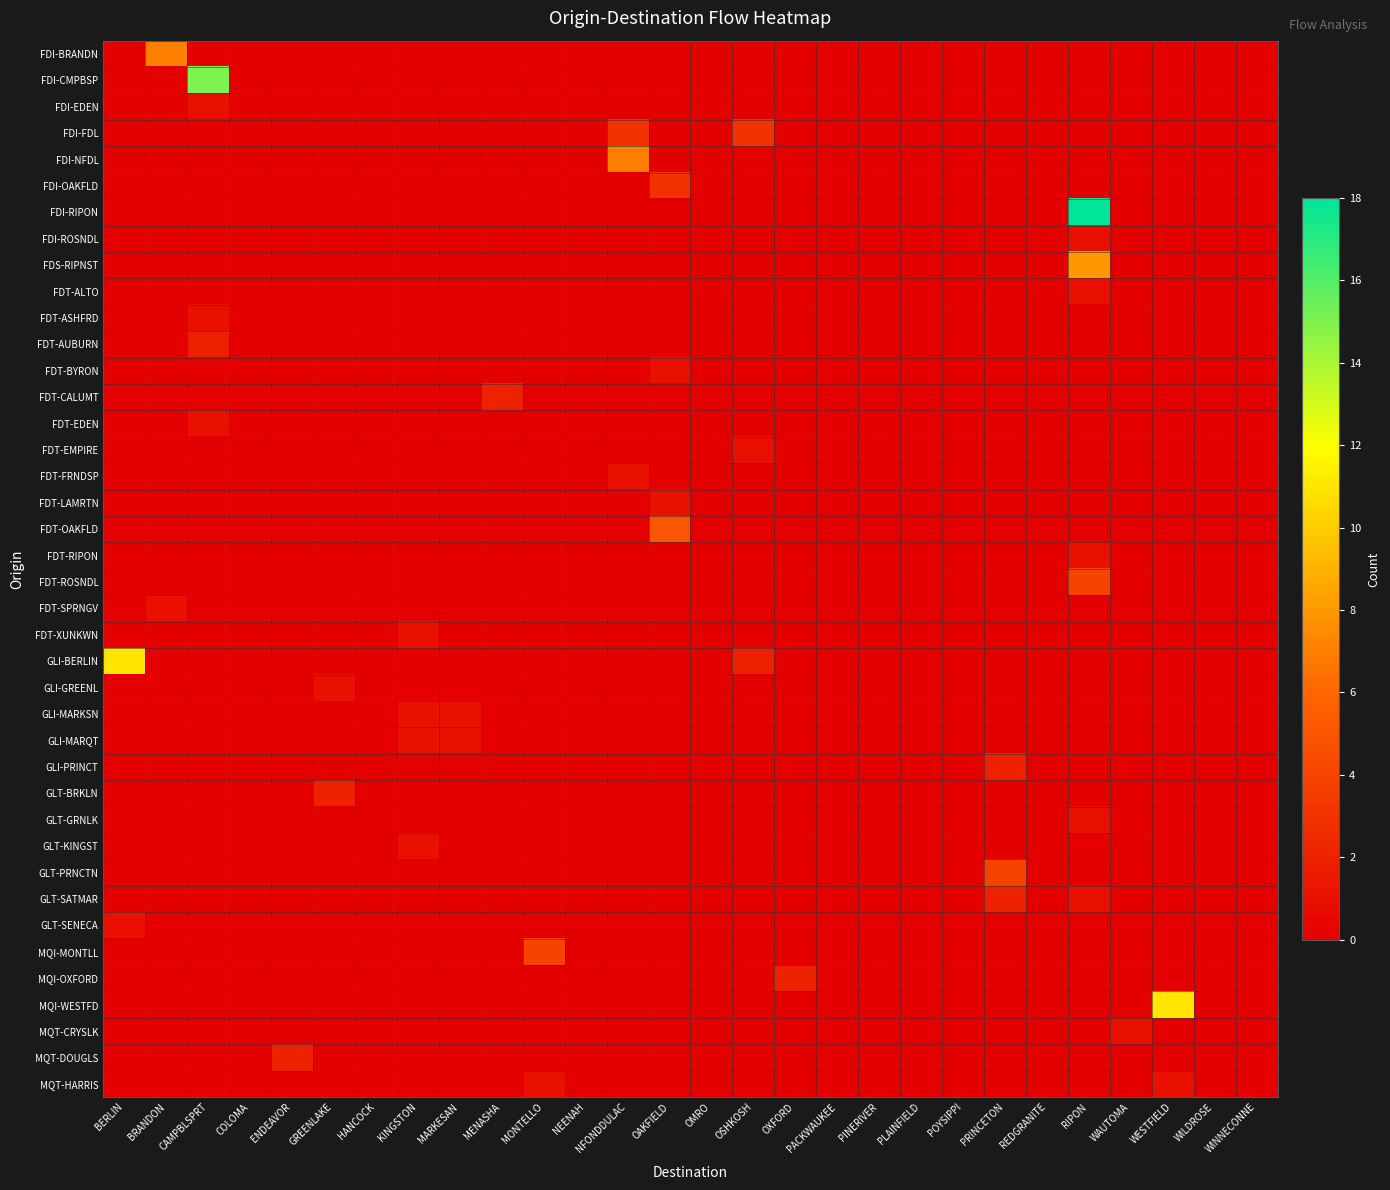

Which label corresponds to the smallest value in the chart?

BERLIN